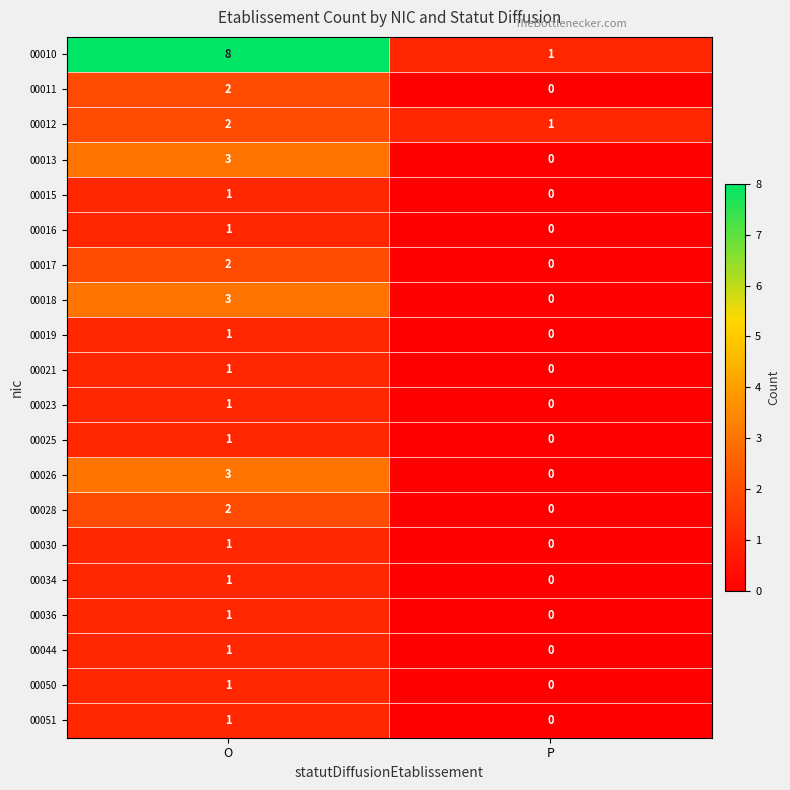

How many categories are shown in the chart?

2